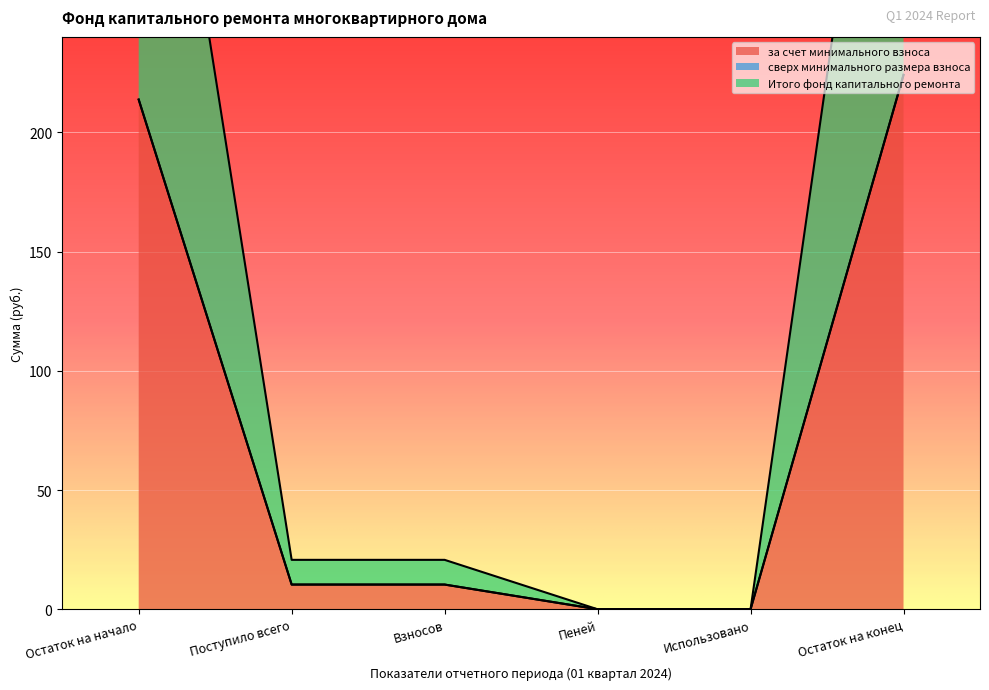

What is the difference between the за счет минимального взноса values at Остаток на начало and Использовано?

213.7